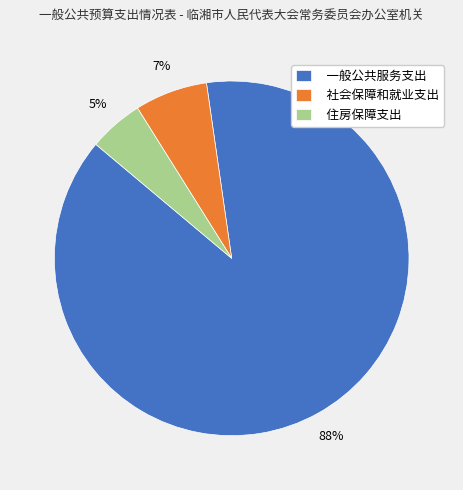

How many segments does this pie chart have?

3